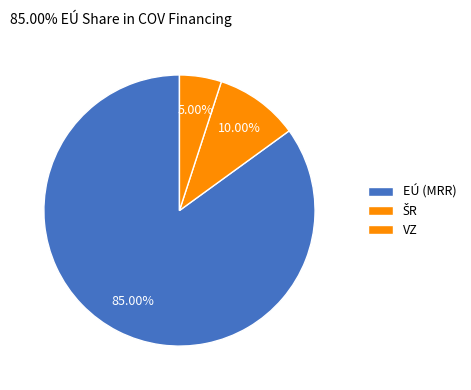

How many segments does this pie chart have?

3